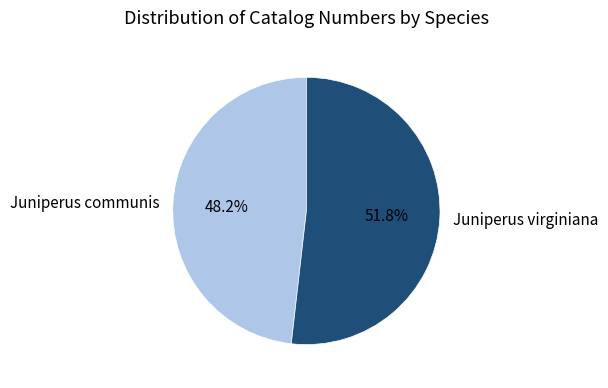

True or false: Juniperus communis accounts for 40% of the total.

False